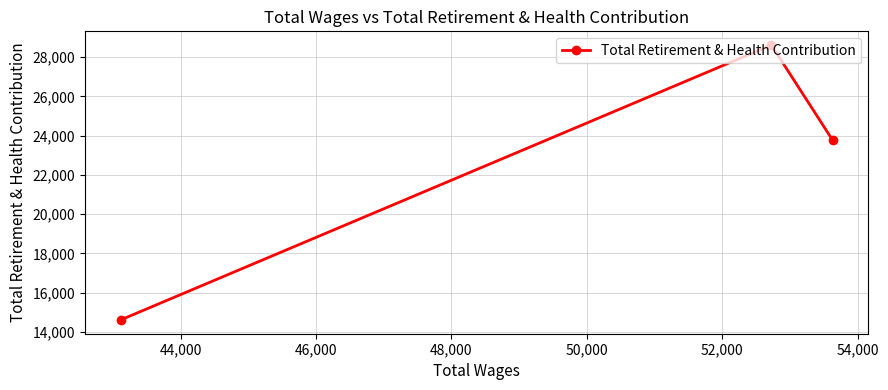

What is the value of the 3rd point from the left?

23771